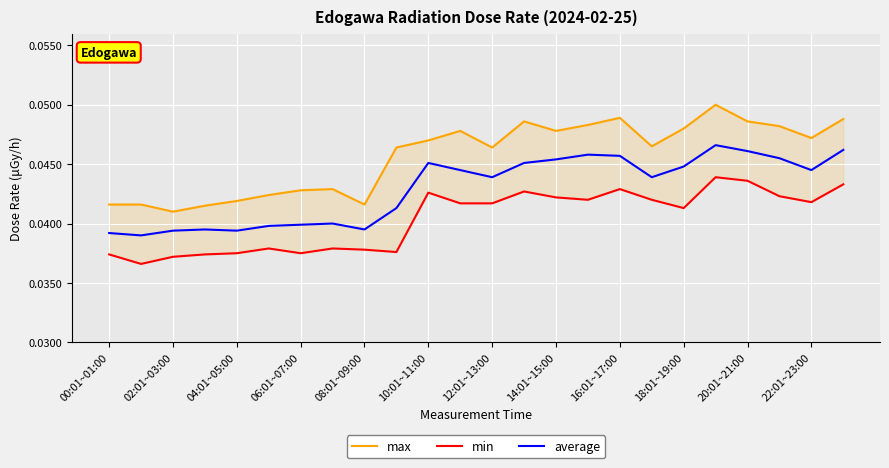

Reading left to right, list all the values displayed in this chart.

max: 0.0	0.0	0.0	0.0	0.0	0.0	0.0	0.0	0.0	0.0	0.0	0.0	0.0	0.0	0.0	0.0	0.0	0.0	0.0	0.1	0.0	0.0	0.0	0.0
min: 0.0	0.0	0.0	0.0	0.0	0.0	0.0	0.0	0.0	0.0	0.0	0.0	0.0	0.0	0.0	0.0	0.0	0.0	0.0	0.0	0.0	0.0	0.0	0.0
average: 0.0	0.0	0.0	0.0	0.0	0.0	0.0	0.0	0.0	0.0	0.0	0.0	0.0	0.0	0.0	0.0	0.0	0.0	0.0	0.0	0.0	0.0	0.0	0.0